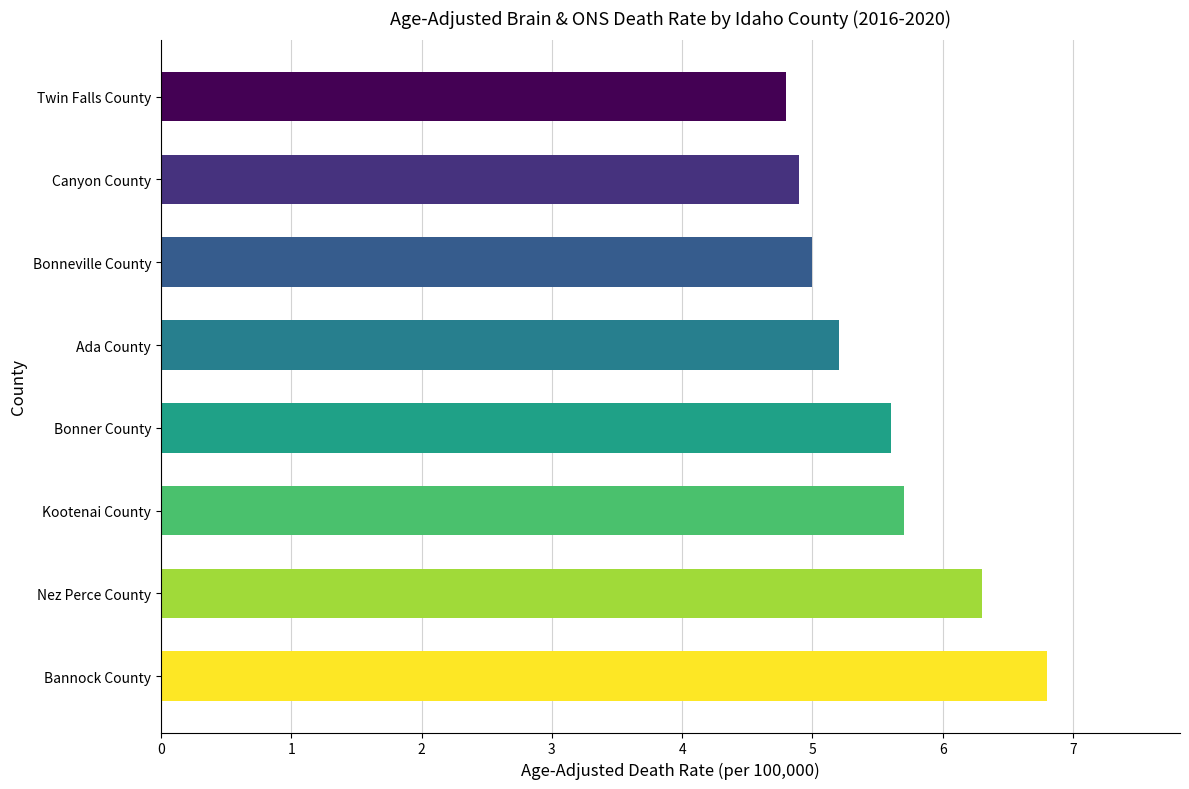

Rank the categories by value from highest to lowest.

Bannock County, Nez Perce County, Kootenai County, Bonner County, Ada County, Bonneville County, Canyon County, Twin Falls County